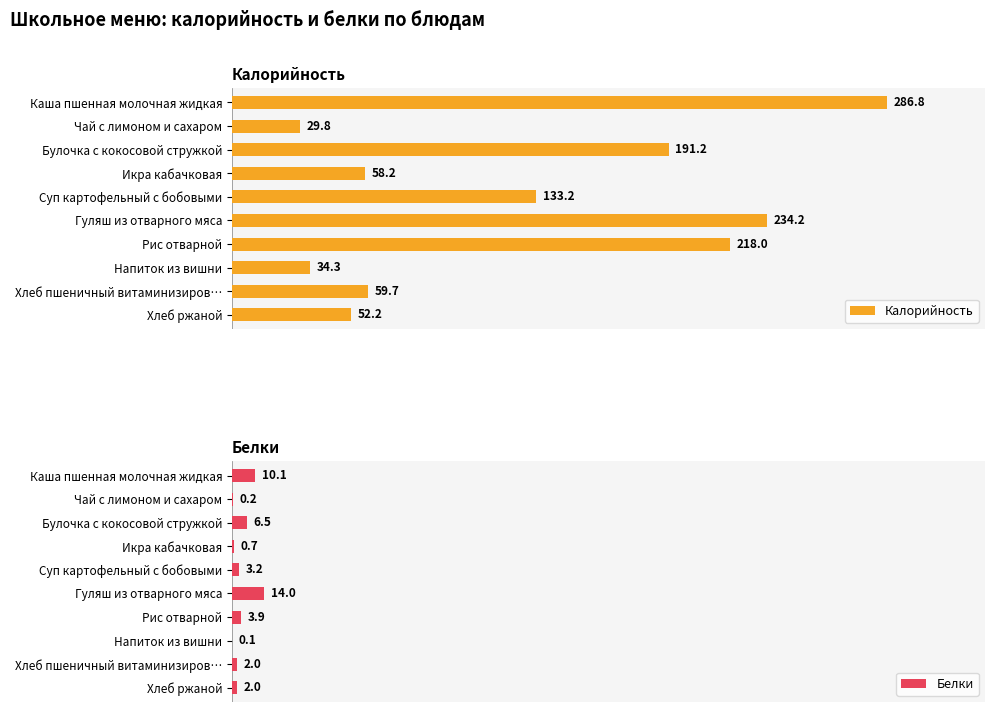

What is the minimum value for Калорийность?

29.8